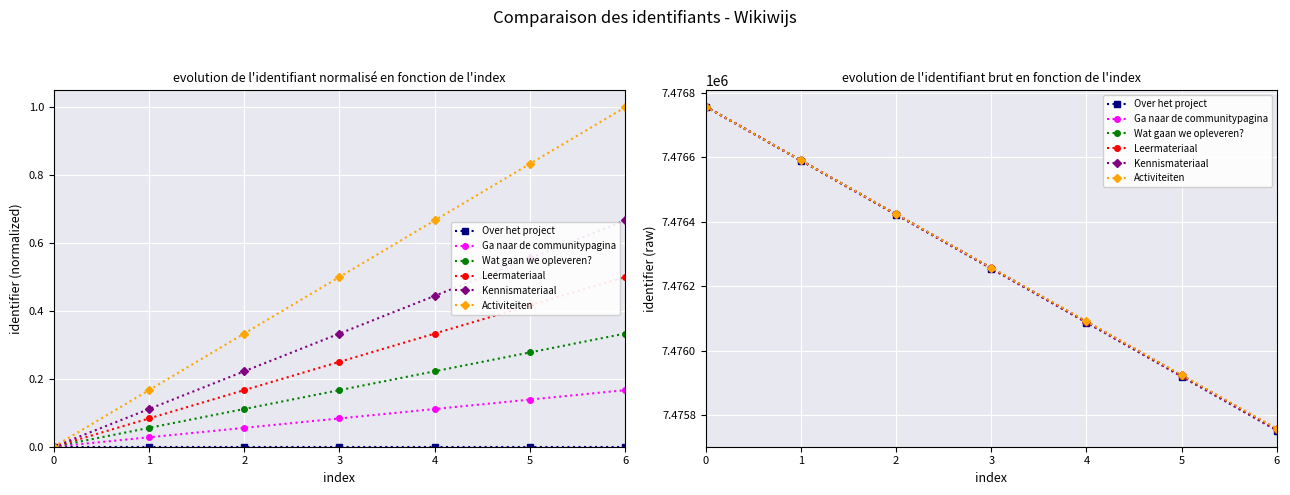

What is the greatest value displayed?

7476758.0